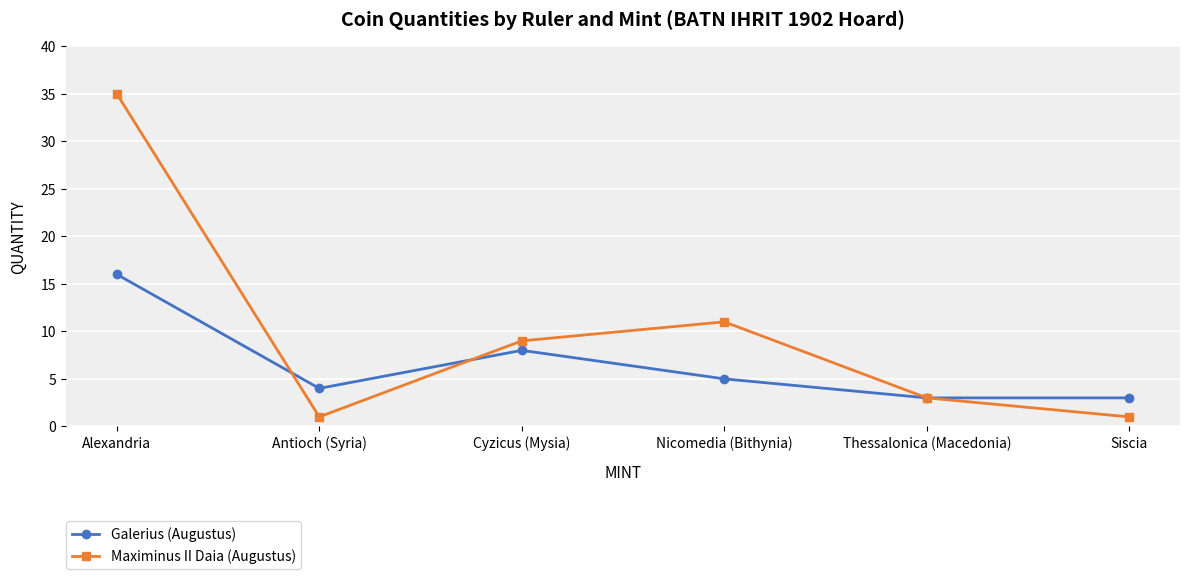

Rank the series by their maximum value, from lowest to highest.

Galerius (Augustus), Maximinus II Daia (Augustus)